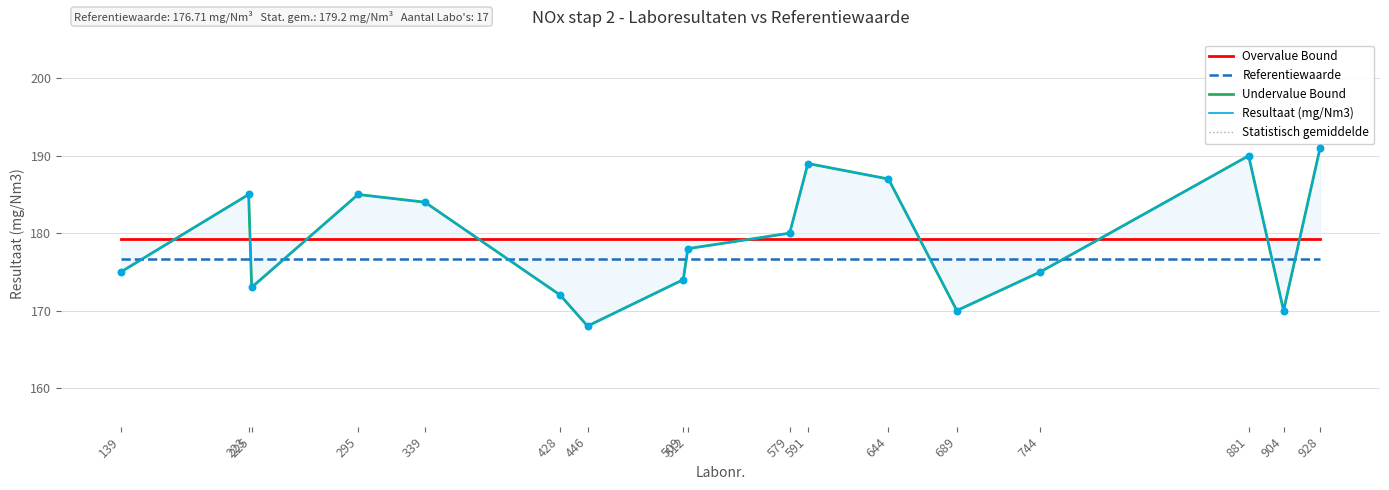

Is the value of Undervalue Bound at 295 greater than the value of Resultaat (mg/Nm3) at 689?

Yes